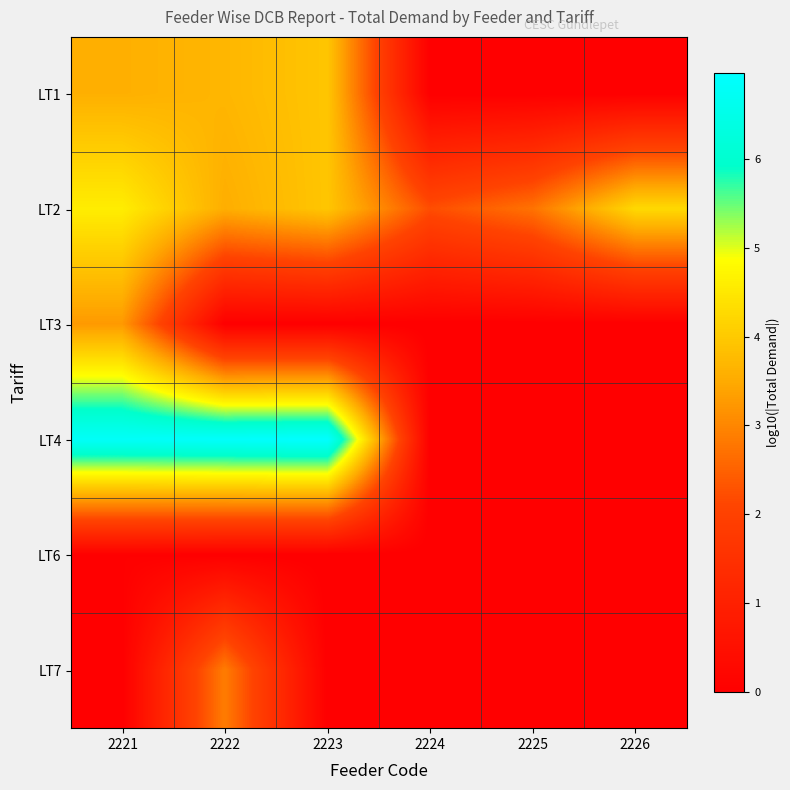

What is the total value across all series at 2222?

17.0